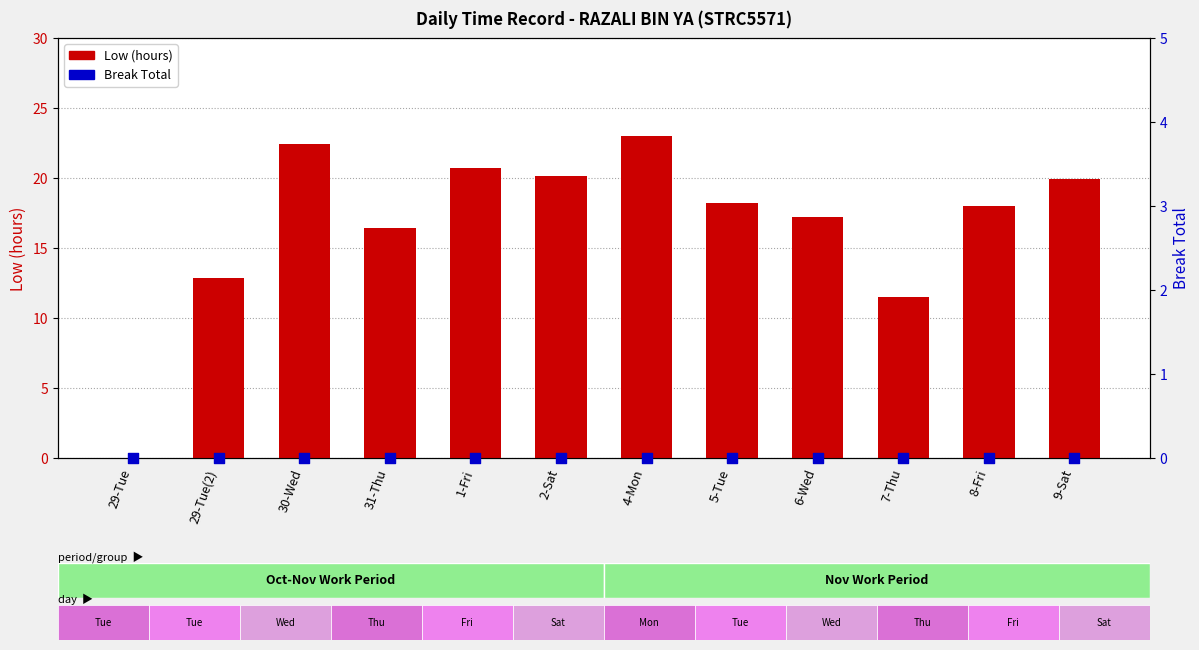

At how many categories does at least one series exceed 5?

11